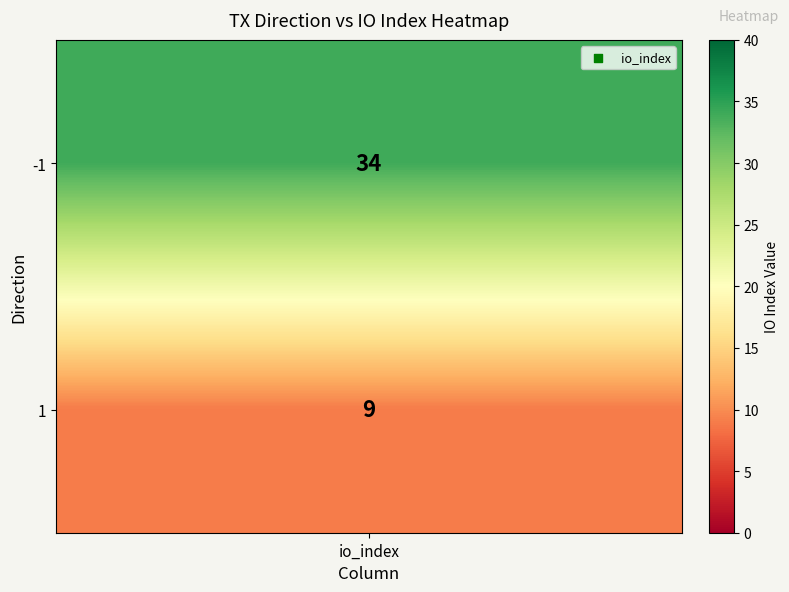

What is the difference between the maximum and minimum values?

25